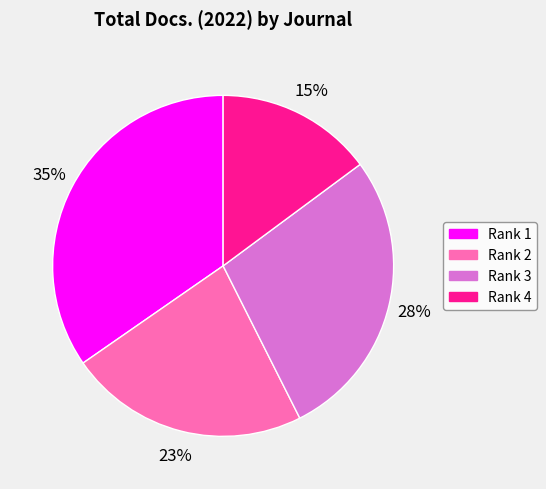

To the nearest percent, what is the average slice percentage?

25%